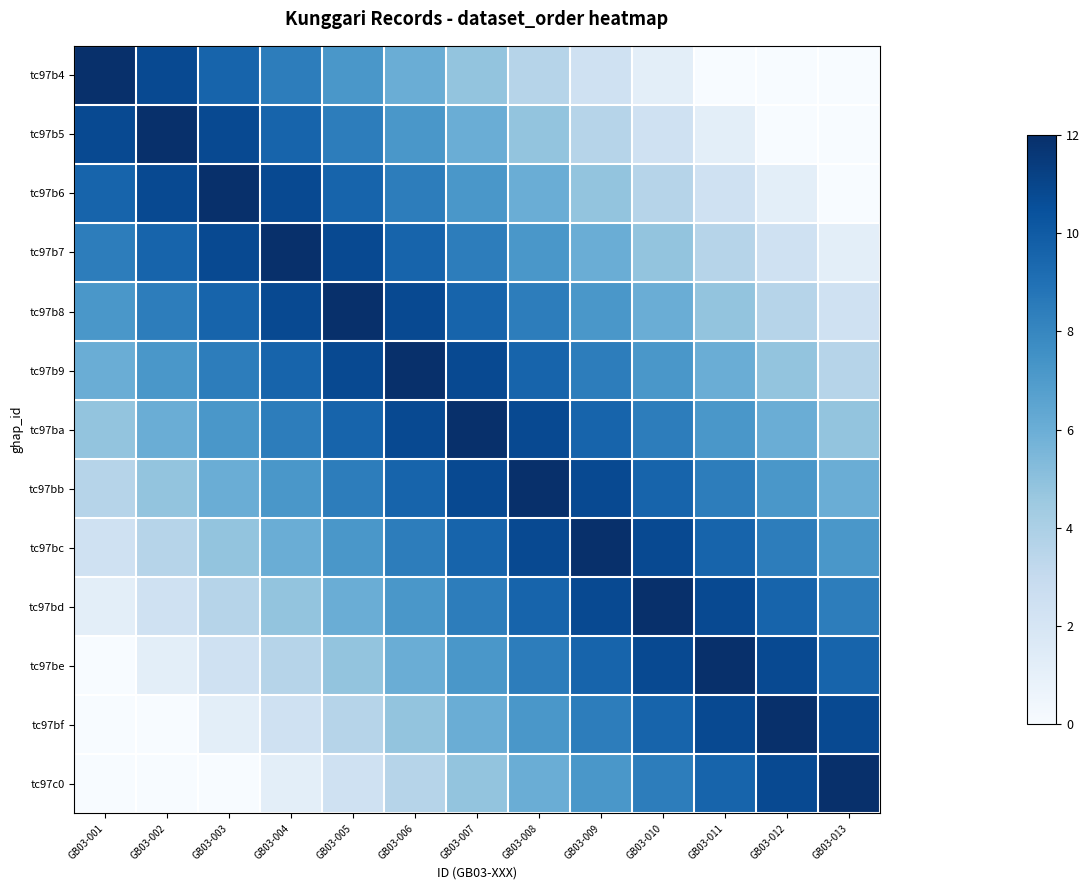

Reading right to left, transcribe all the data shown in this chart.

tc97b4: GB03-013=0.0	GB03-012=0.0	GB03-011=0.0	GB03-010=1.2	GB03-009=2.4	GB03-008=3.6	GB03-007=4.8	GB03-006=6.0	GB03-005=7.2	GB03-004=8.4	GB03-003=9.6	GB03-002=10.8	GB03-001=12.0
tc97b5: GB03-013=0.0	GB03-012=0.0	GB03-011=1.2	GB03-010=2.4	GB03-009=3.6	GB03-008=4.8	GB03-007=6.0	GB03-006=7.2	GB03-005=8.4	GB03-004=9.6	GB03-003=10.8	GB03-002=12.0	GB03-001=10.8
tc97b6: GB03-013=0.0	GB03-012=1.2	GB03-011=2.4	GB03-010=3.6	GB03-009=4.8	GB03-008=6.0	GB03-007=7.2	GB03-006=8.4	GB03-005=9.6	GB03-004=10.8	GB03-003=12.0	GB03-002=10.8	GB03-001=9.6
tc97b7: GB03-013=1.2	GB03-012=2.4	GB03-011=3.6	GB03-010=4.8	GB03-009=6.0	GB03-008=7.2	GB03-007=8.4	GB03-006=9.6	GB03-005=10.8	GB03-004=12.0	GB03-003=10.8	GB03-002=9.6	GB03-001=8.4
tc97b8: GB03-013=2.4	GB03-012=3.6	GB03-011=4.8	GB03-010=6.0	GB03-009=7.2	GB03-008=8.4	GB03-007=9.6	GB03-006=10.8	GB03-005=12.0	GB03-004=10.8	GB03-003=9.6	GB03-002=8.4	GB03-001=7.2
tc97b9: GB03-013=3.6	GB03-012=4.8	GB03-011=6.0	GB03-010=7.2	GB03-009=8.4	GB03-008=9.6	GB03-007=10.8	GB03-006=12.0	GB03-005=10.8	GB03-004=9.6	GB03-003=8.4	GB03-002=7.2	GB03-001=6.0
tc97ba: GB03-013=4.8	GB03-012=6.0	GB03-011=7.2	GB03-010=8.4	GB03-009=9.6	GB03-008=10.8	GB03-007=12.0	GB03-006=10.8	GB03-005=9.6	GB03-004=8.4	GB03-003=7.2	GB03-002=6.0	GB03-001=4.8
tc97bb: GB03-013=6.0	GB03-012=7.2	GB03-011=8.4	GB03-010=9.6	GB03-009=10.8	GB03-008=12.0	GB03-007=10.8	GB03-006=9.6	GB03-005=8.4	GB03-004=7.2	GB03-003=6.0	GB03-002=4.8	GB03-001=3.6
tc97bc: GB03-013=7.2	GB03-012=8.4	GB03-011=9.6	GB03-010=10.8	GB03-009=12.0	GB03-008=10.8	GB03-007=9.6	GB03-006=8.4	GB03-005=7.2	GB03-004=6.0	GB03-003=4.8	GB03-002=3.6	GB03-001=2.4
tc97bd: GB03-013=8.4	GB03-012=9.6	GB03-011=10.8	GB03-010=12.0	GB03-009=10.8	GB03-008=9.6	GB03-007=8.4	GB03-006=7.2	GB03-005=6.0	GB03-004=4.8	GB03-003=3.6	GB03-002=2.4	GB03-001=1.2
tc97be: GB03-013=9.6	GB03-012=10.8	GB03-011=12.0	GB03-010=10.8	GB03-009=9.6	GB03-008=8.4	GB03-007=7.2	GB03-006=6.0	GB03-005=4.8	GB03-004=3.6	GB03-003=2.4	GB03-002=1.2	GB03-001=0.0
tc97bf: GB03-013=10.8	GB03-012=12.0	GB03-011=10.8	GB03-010=9.6	GB03-009=8.4	GB03-008=7.2	GB03-007=6.0	GB03-006=4.8	GB03-005=3.6	GB03-004=2.4	GB03-003=1.2	GB03-002=0.0	GB03-001=0.0
tc97c0: GB03-013=12.0	GB03-012=10.8	GB03-011=9.6	GB03-010=8.4	GB03-009=7.2	GB03-008=6.0	GB03-007=4.8	GB03-006=3.6	GB03-005=2.4	GB03-004=1.2	GB03-003=0.0	GB03-002=0.0	GB03-001=0.0